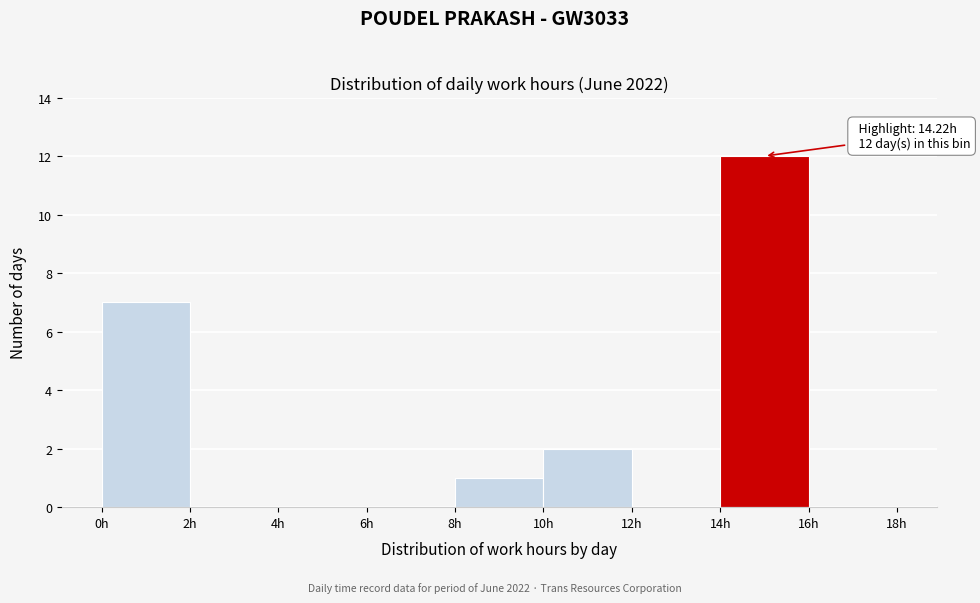

Which range on the x-axis has the tallest bar?

14 to 16